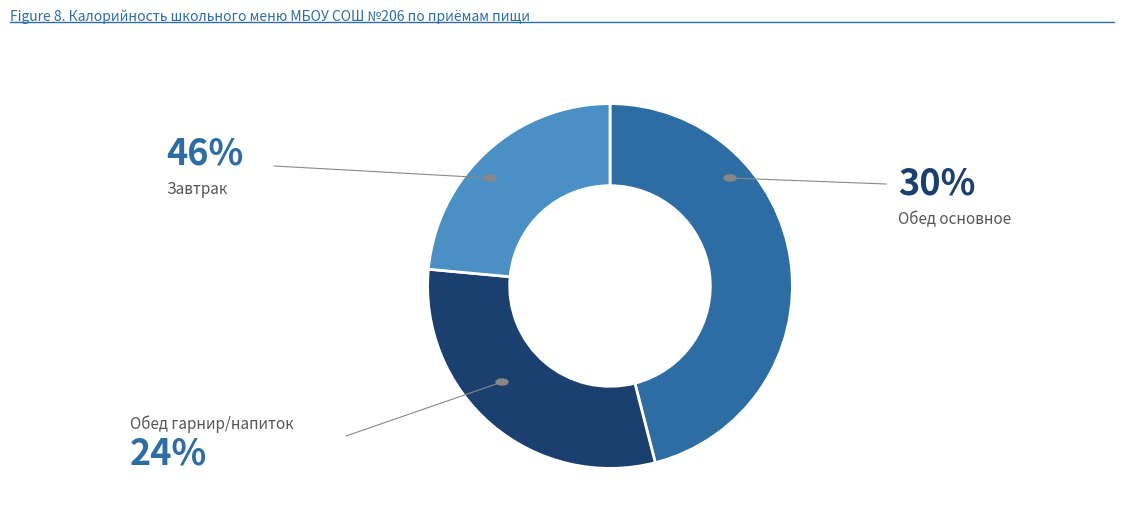

Is there any slice that represents more than half of the pie?

No